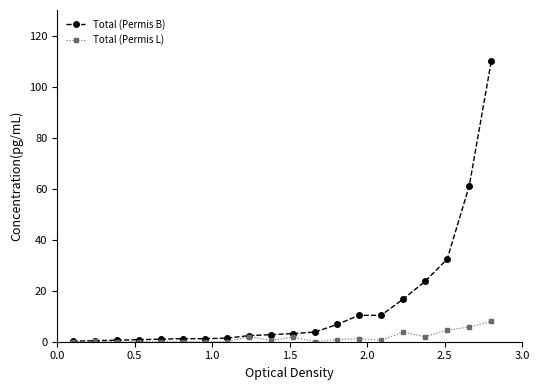

Which series has the largest total across all categories?

Total (Permis B)